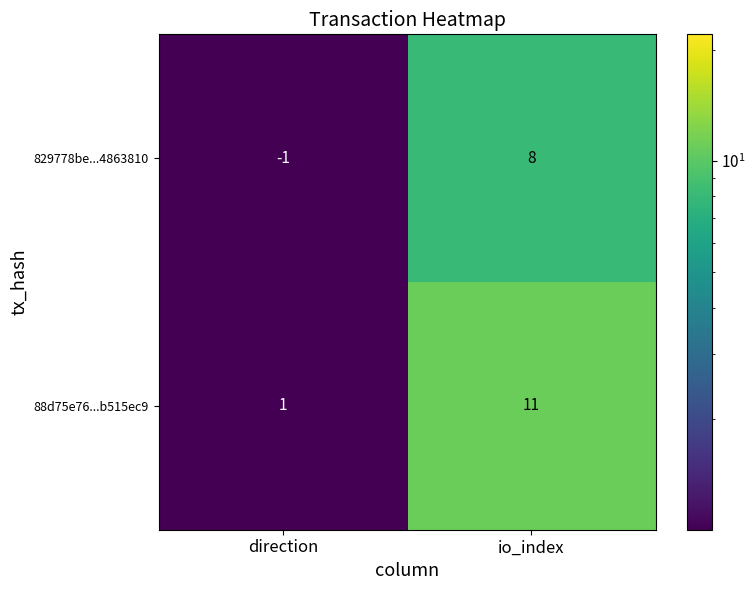

What is the approximate value of 829778be...4863810 at io_index?

8